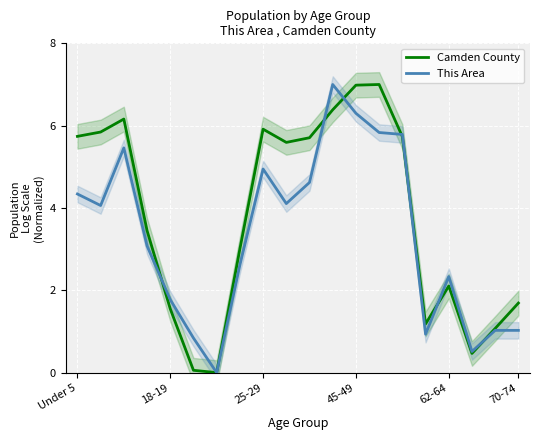

What is the maximum value shown in the chart?

7.0